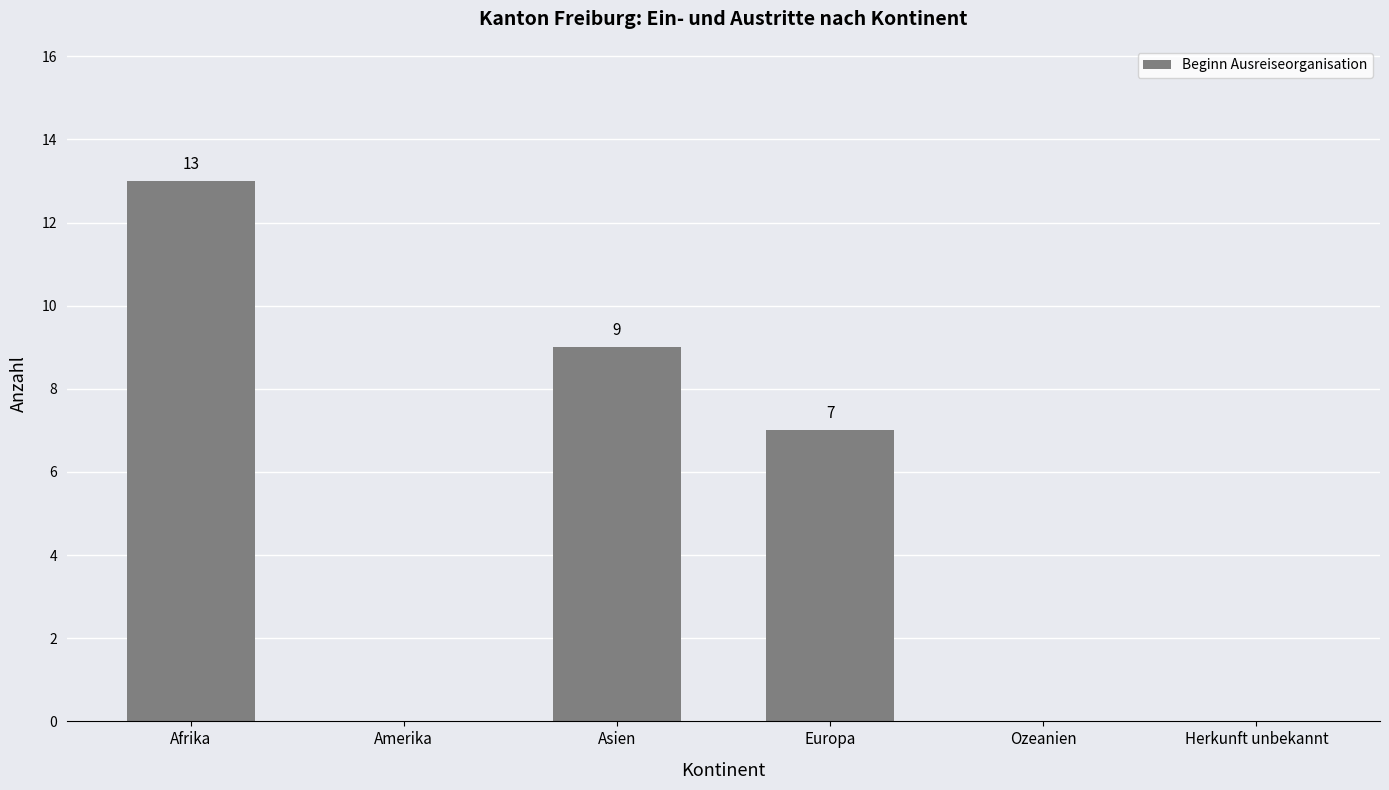

Is it true that the value at Ozeanien is -8?

False